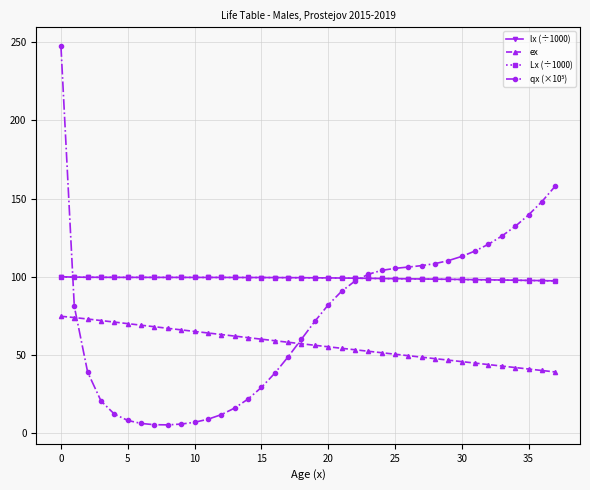

True or false: ex and Lx (÷1000) intersect in this chart.

False